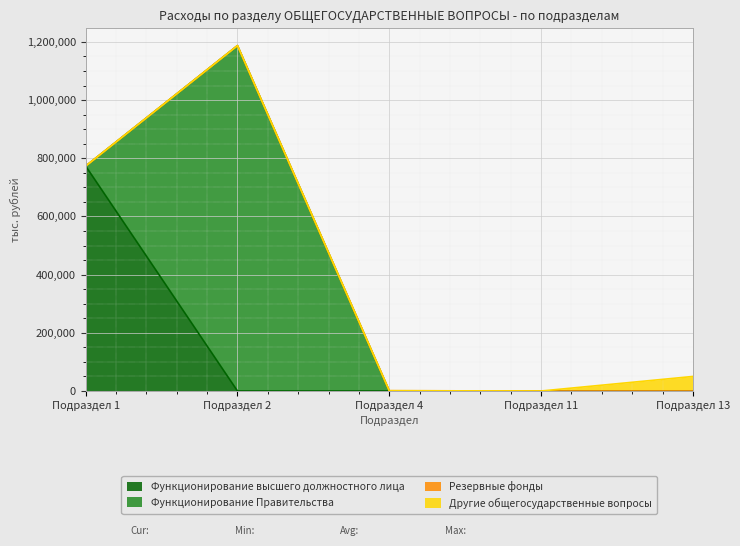

What is the average value of the Резервные фонды series?

200.0